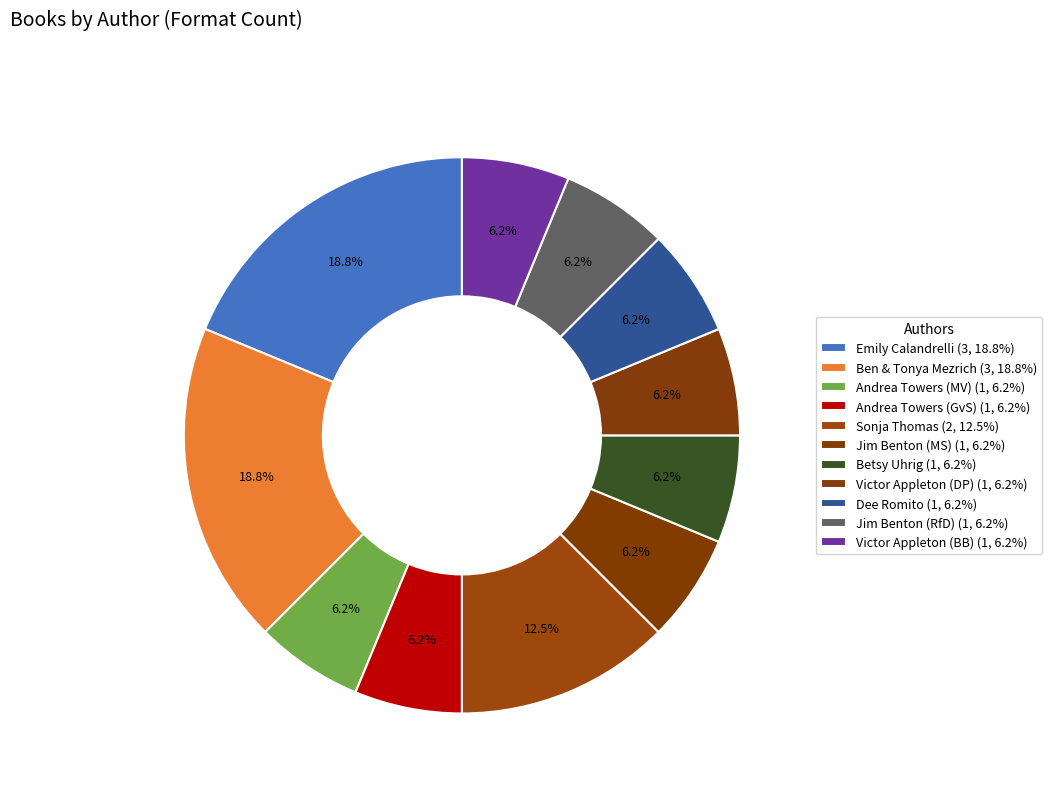

Count the number of slices in the pie.

11